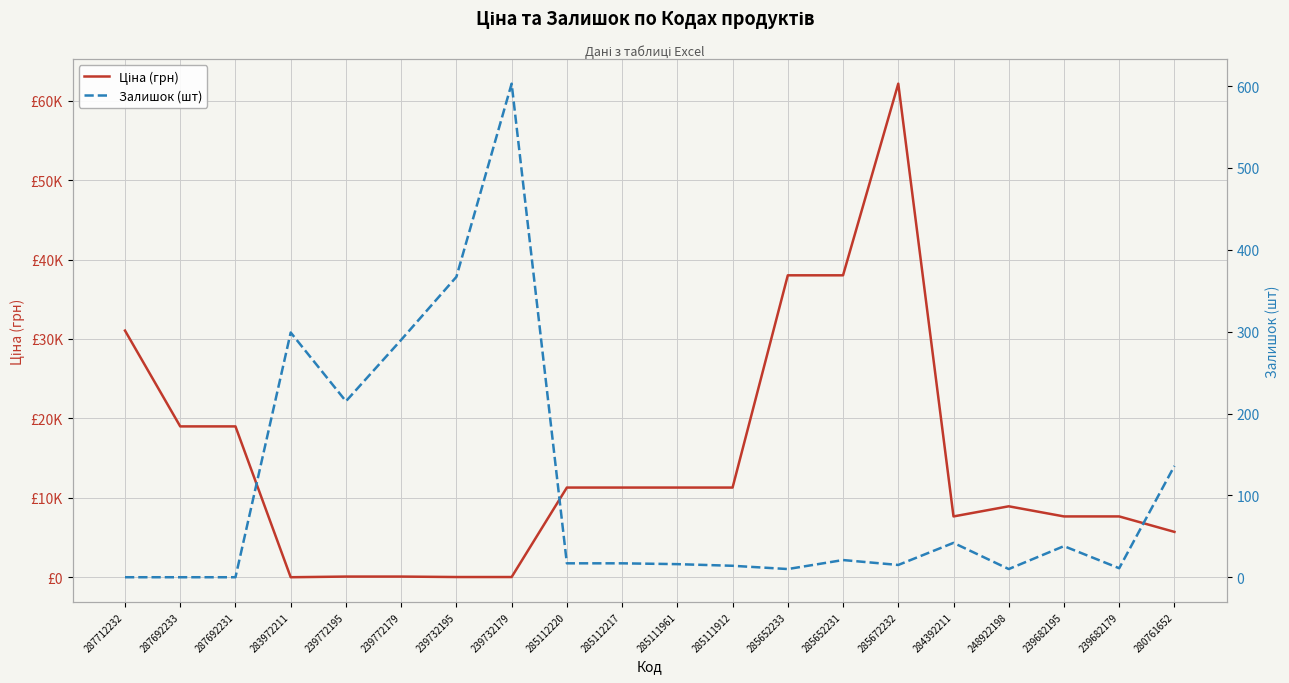

At which category does the chart reach its peak across all series?

285672232